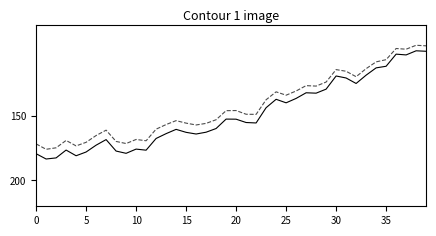

What is the maximum value shown in the chart?

183.4